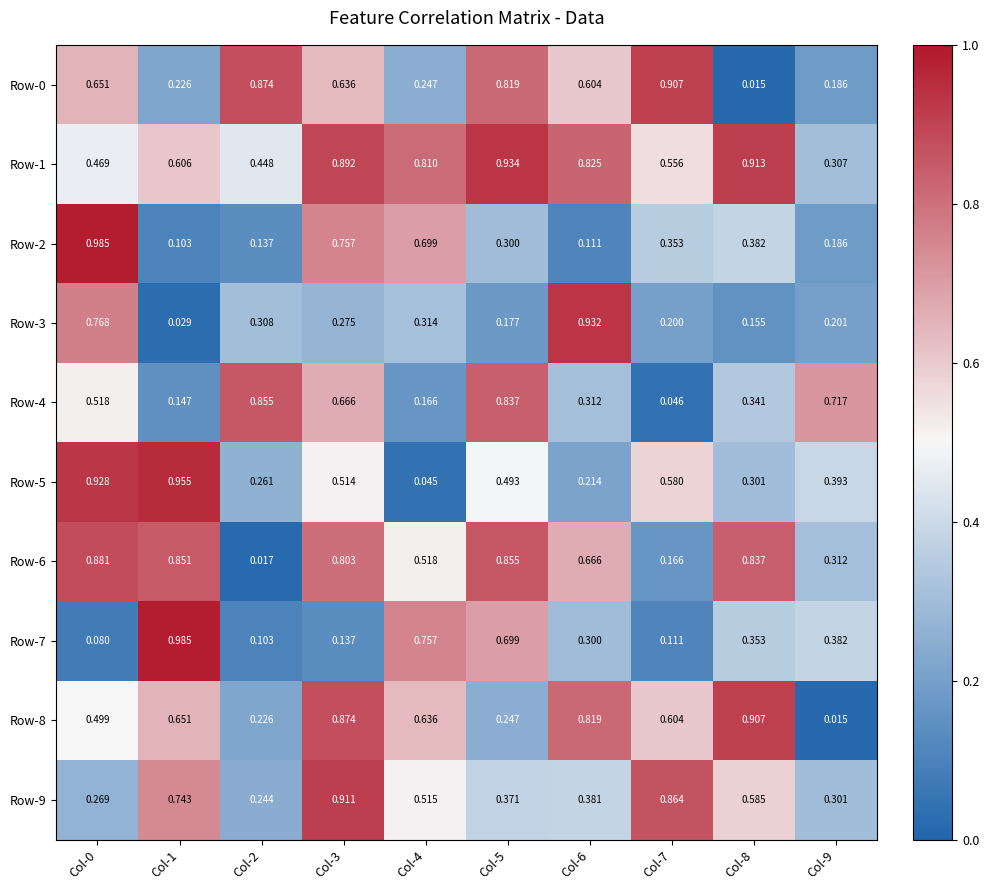

Is the value of Row-8 at Col-6 greater than the value of Row-0 at Col-0?

Yes